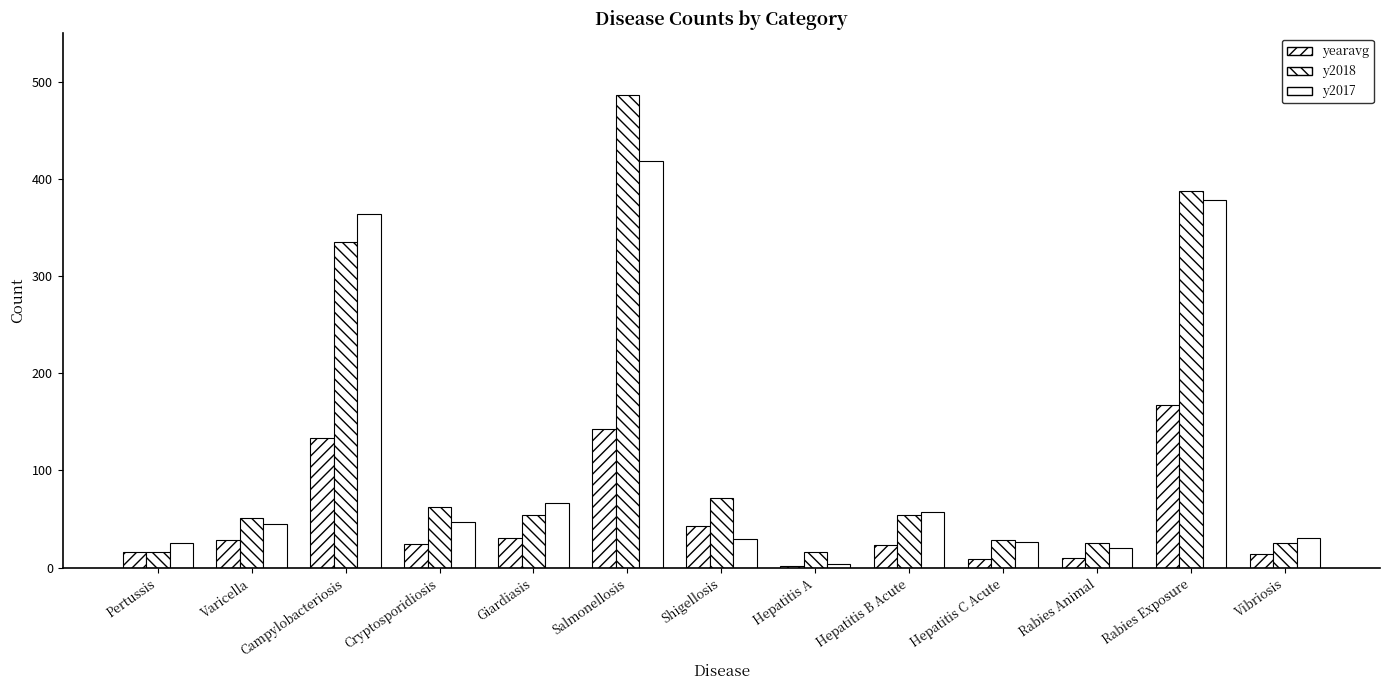

How many data points does each series have?

13